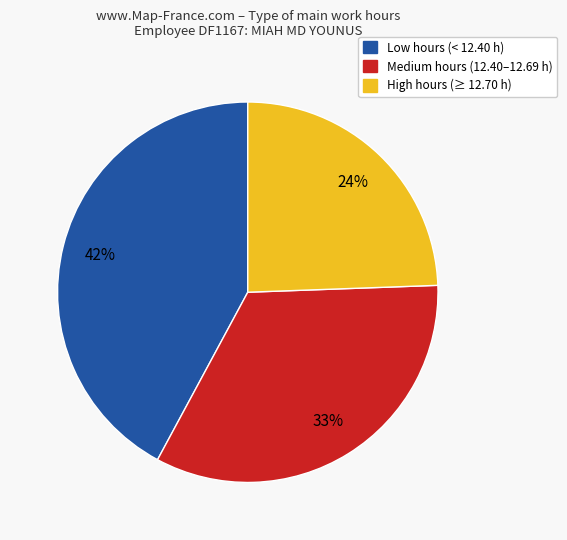

Is there a majority slice in this chart?

No